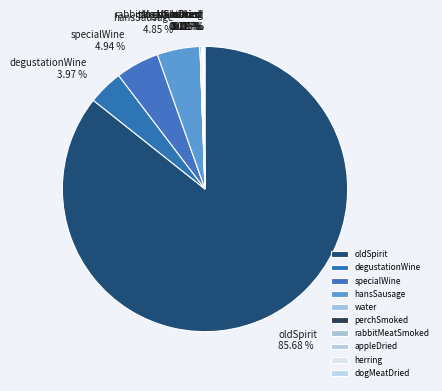

What is the majority slice?

oldSpirit